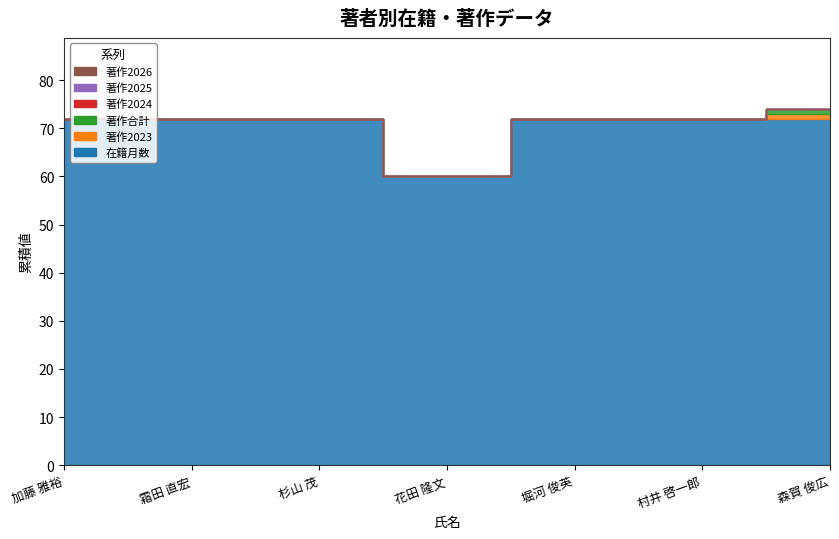

What is the sum of all 在籍月数 values?

492